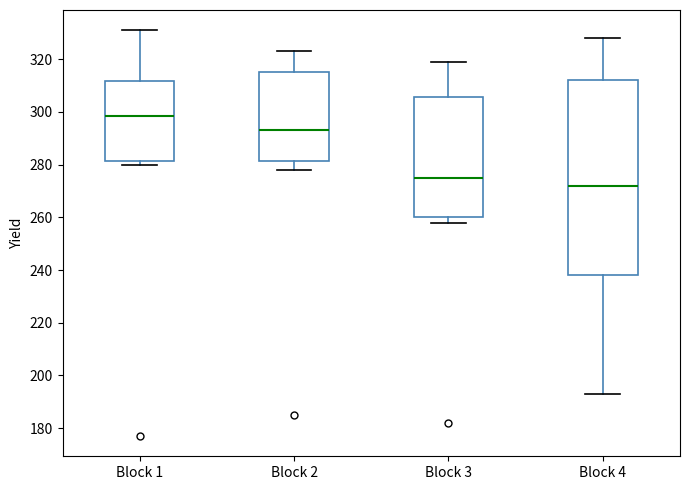

Which box has the lowest median line?

Block 4